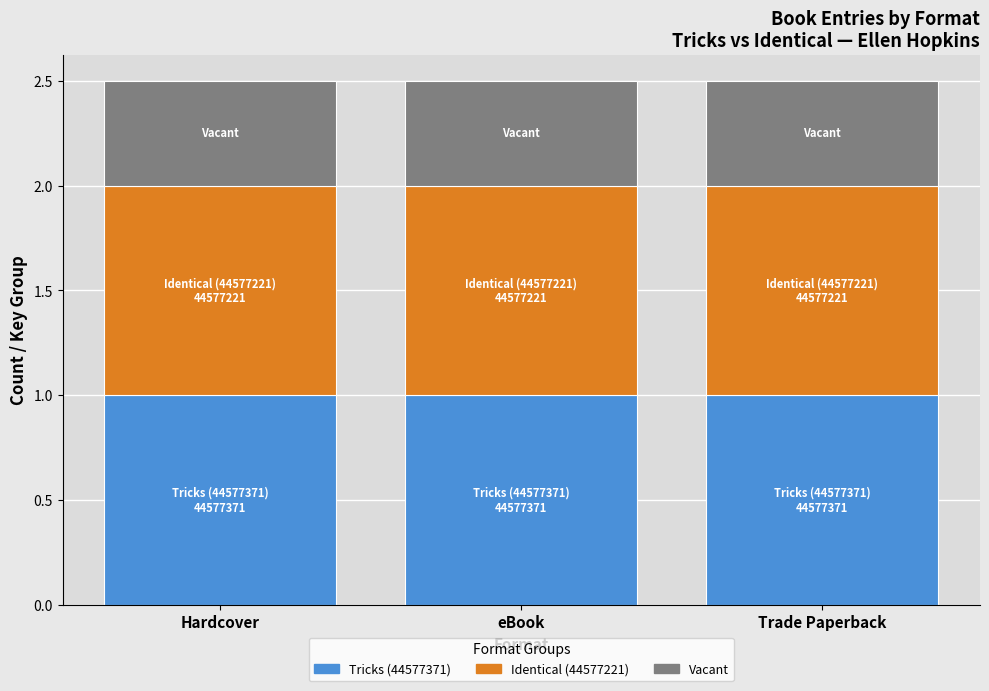

What is the lowest value of the Tricks (44577371) series?

1.0